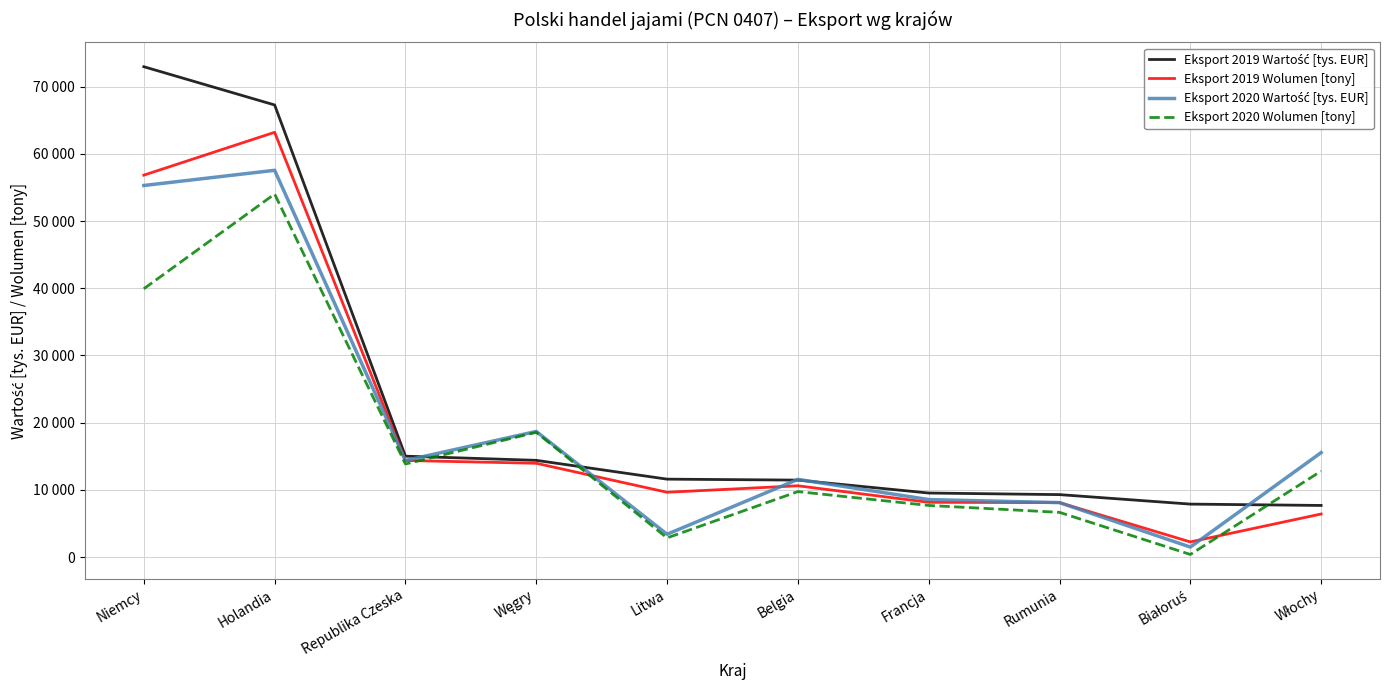

What is the average value of the Eksport 2020 Wolumen [tony] series?

16651.0